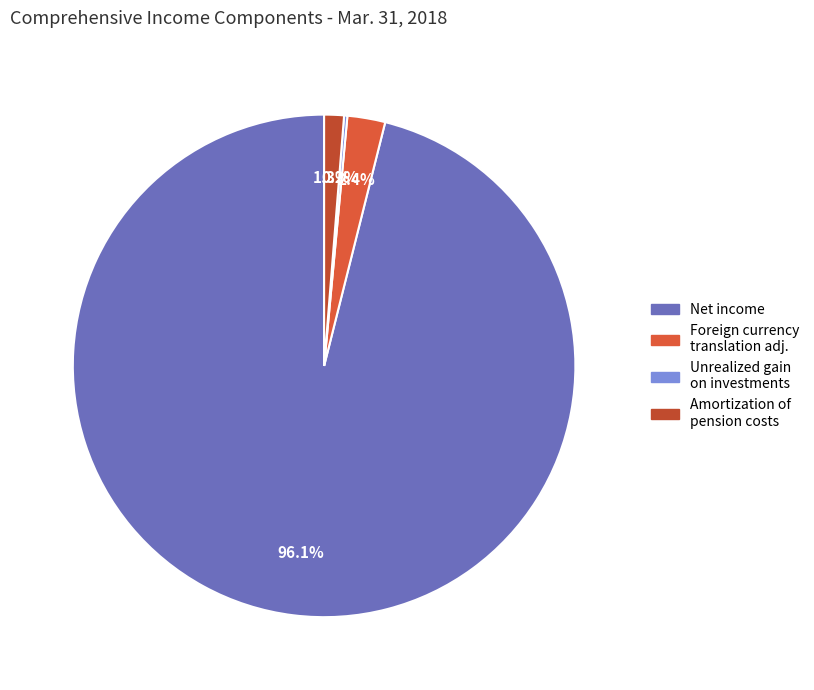

Count the number of slices in the pie.

4